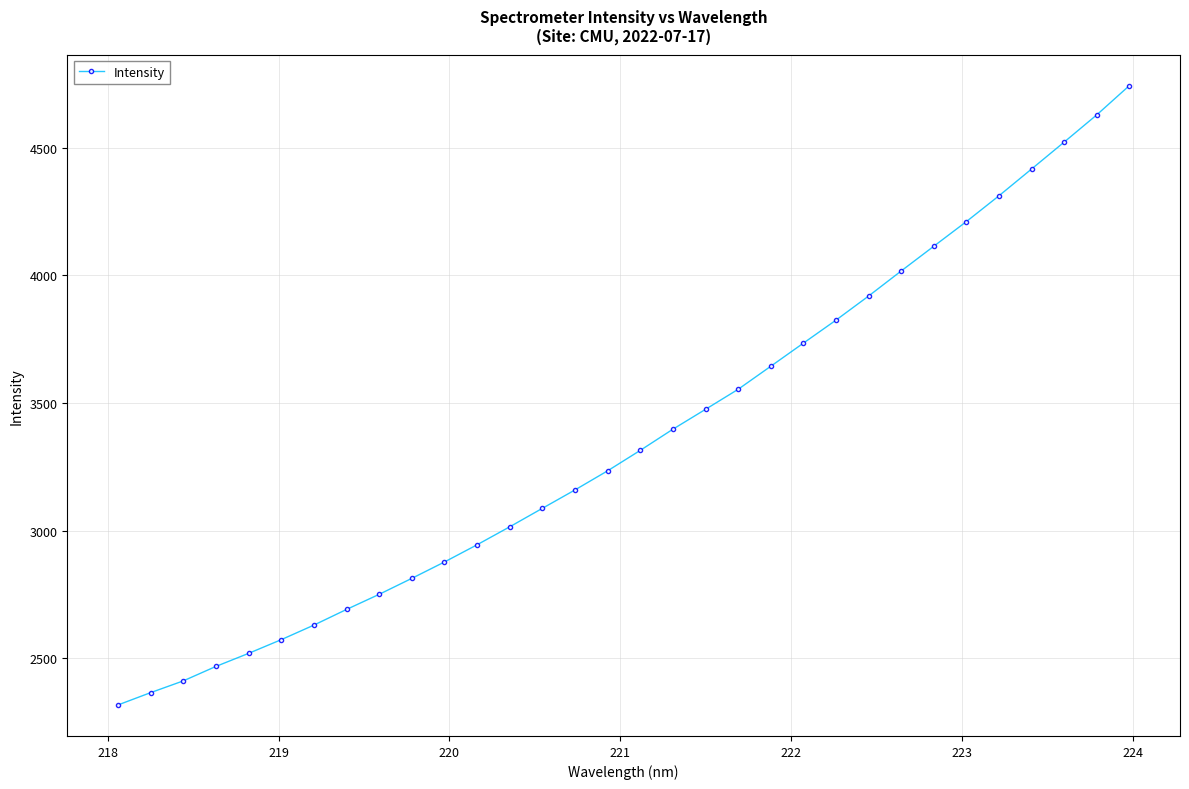

True or false: there are more than 2 points higher than both neighbors.

False